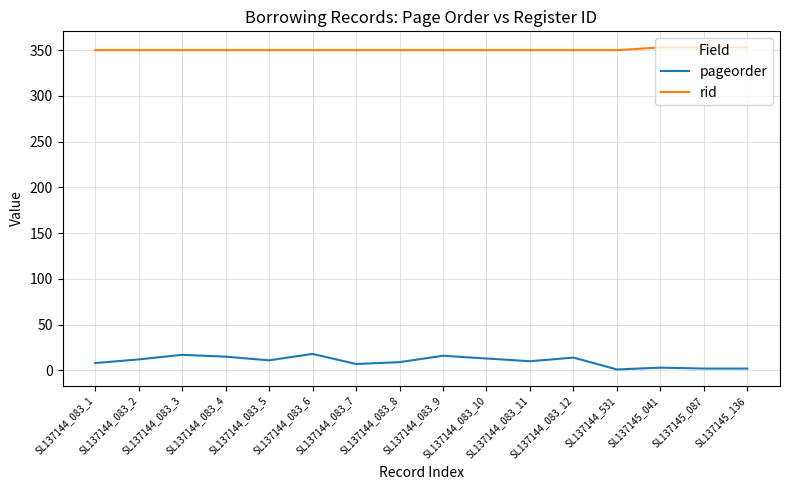

What is the sum of the rid values at SL137144_083_2 and SL137144_083_11?

700